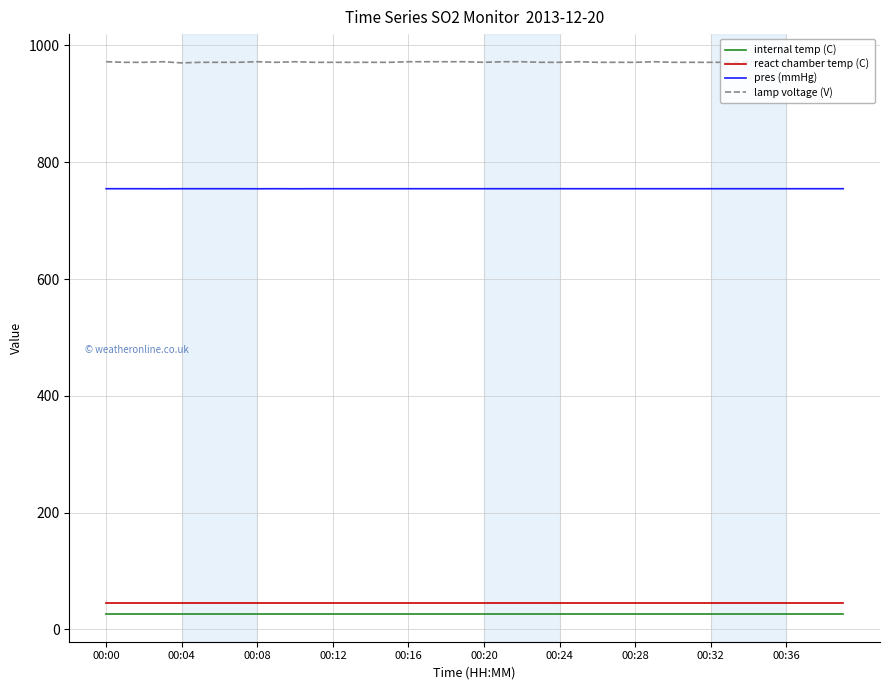

What is the average value of the pres (mmHg) series?

754.6